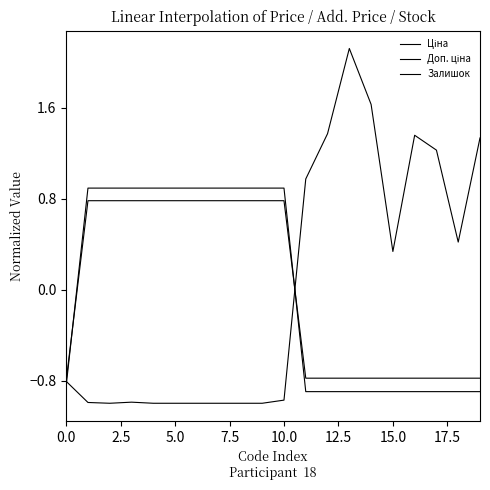

True or false: Залишок and Ціна cross at least once.

True